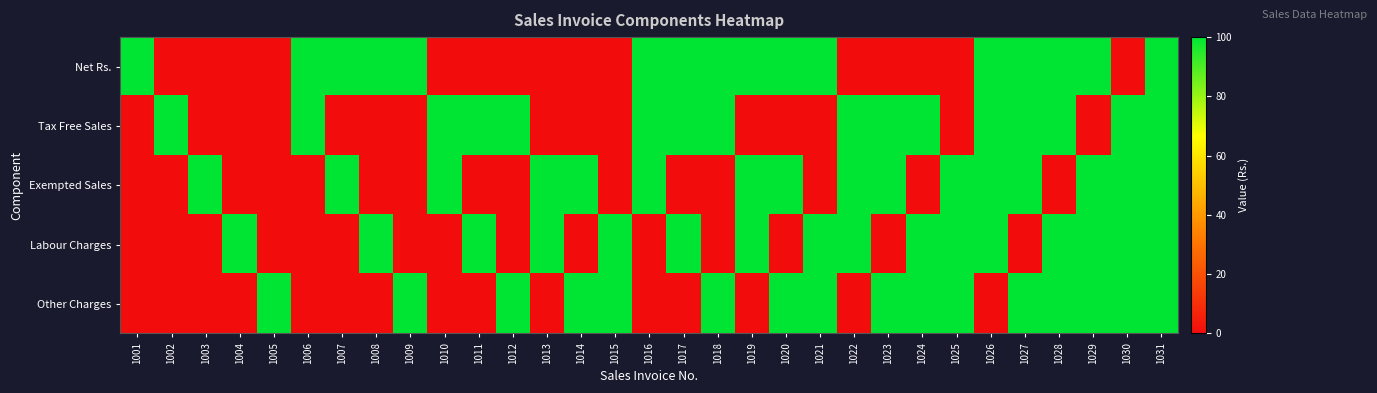

Which series changed the most between 1001 and 1030?

Net Rs.